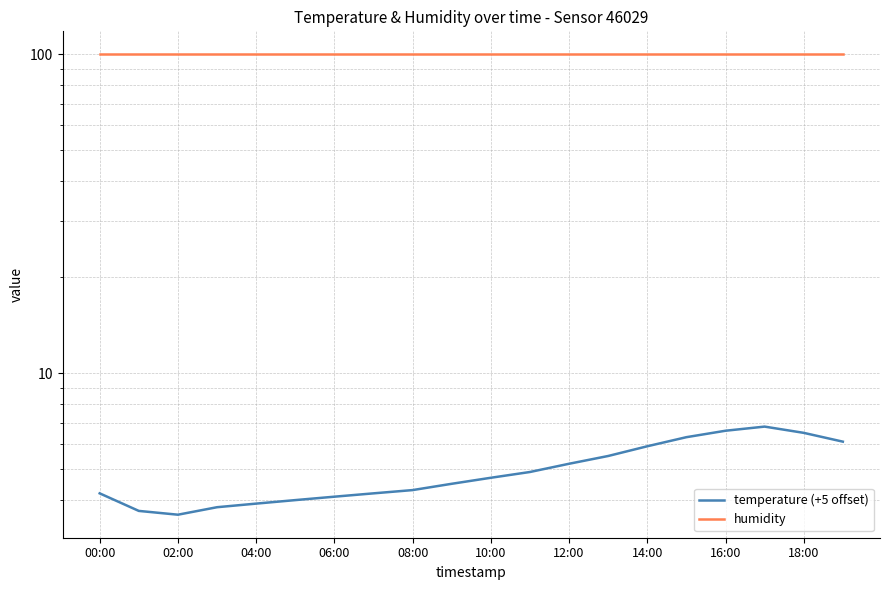

In temperature (+5 offset), how many points are higher than both neighbors (excluding endpoints)?

1